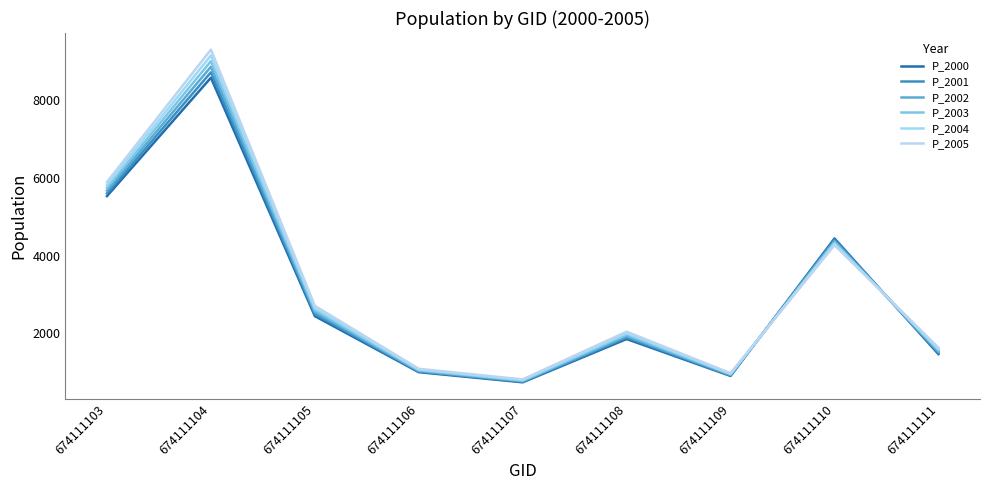

Where do P_2003 and P_2000 first cross each other?

674111109 and 674111110